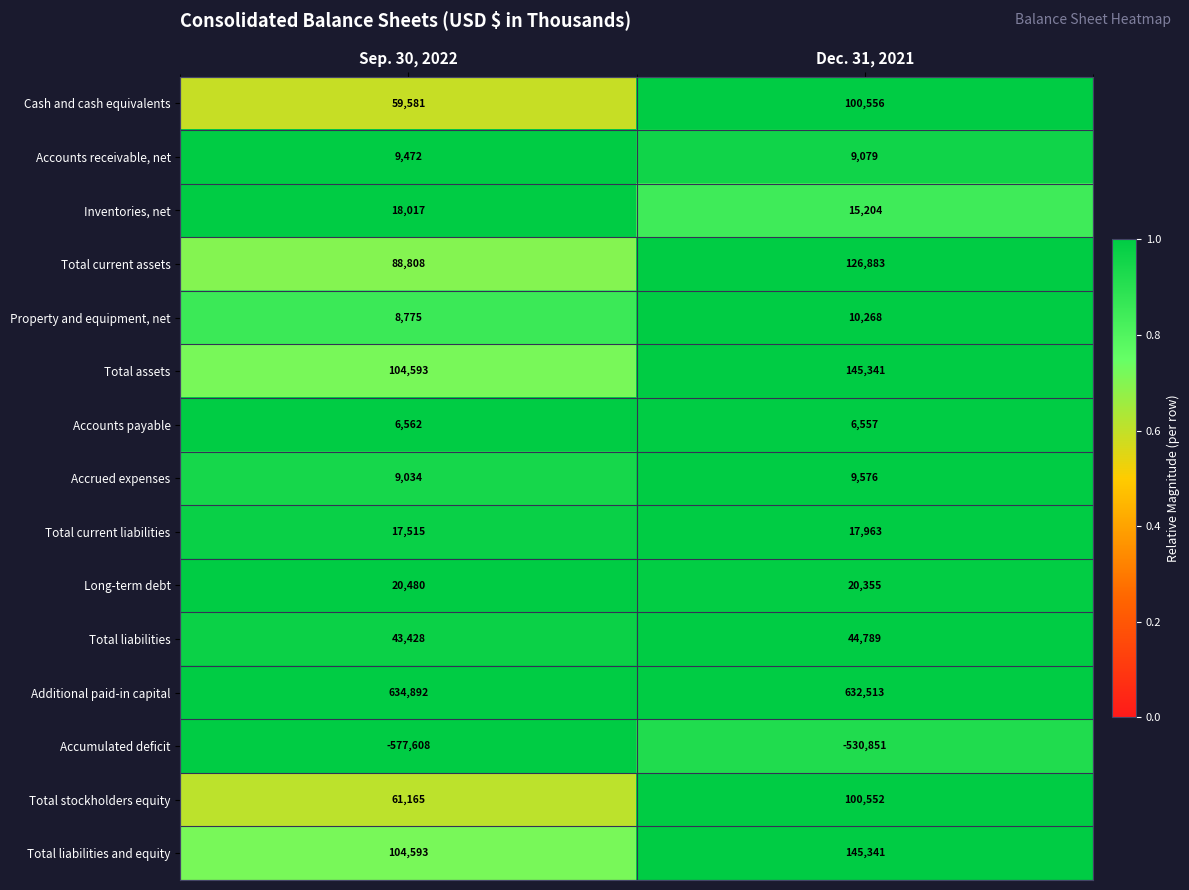

The Total current liabilities series shows 7448 at Dec. 31, 2021. True or false?

False